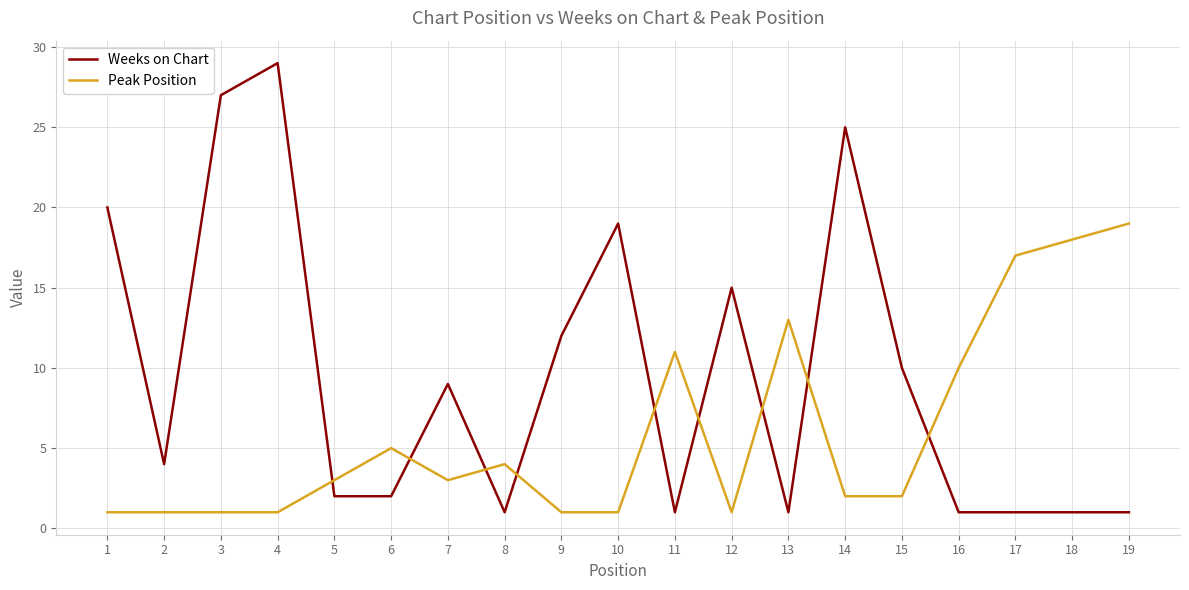

At how many categories does at least one series exceed 16?

8